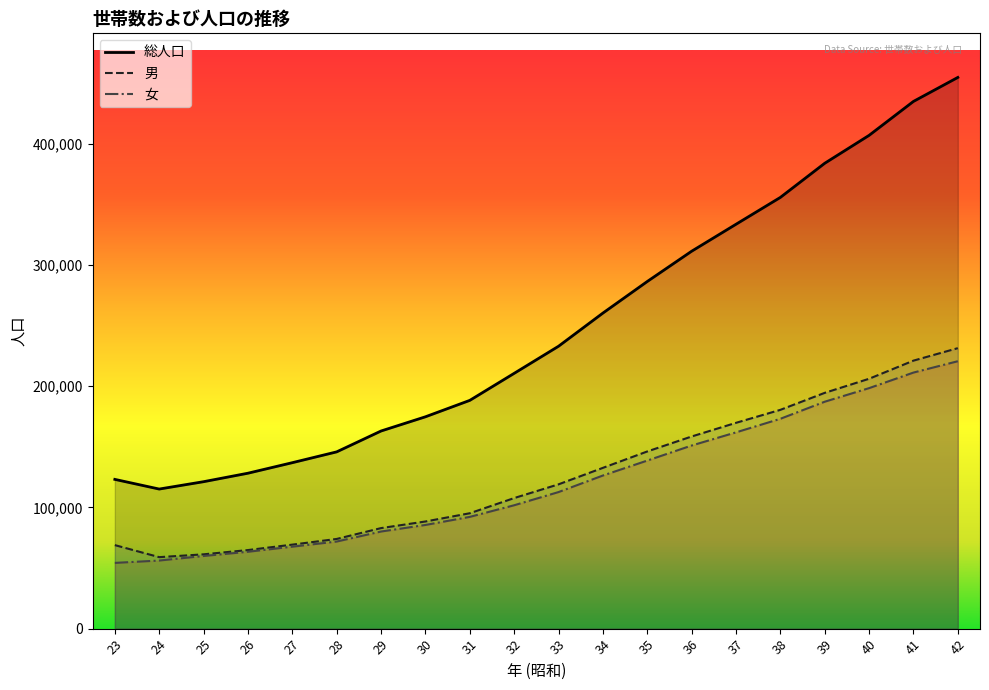

What is the sum of the 女 values at 40 and 39?

385689